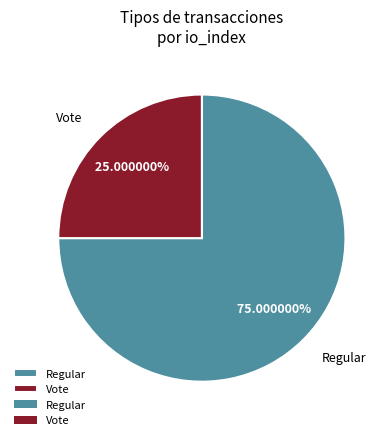

To the nearest percent, what is the average slice percentage?

50%